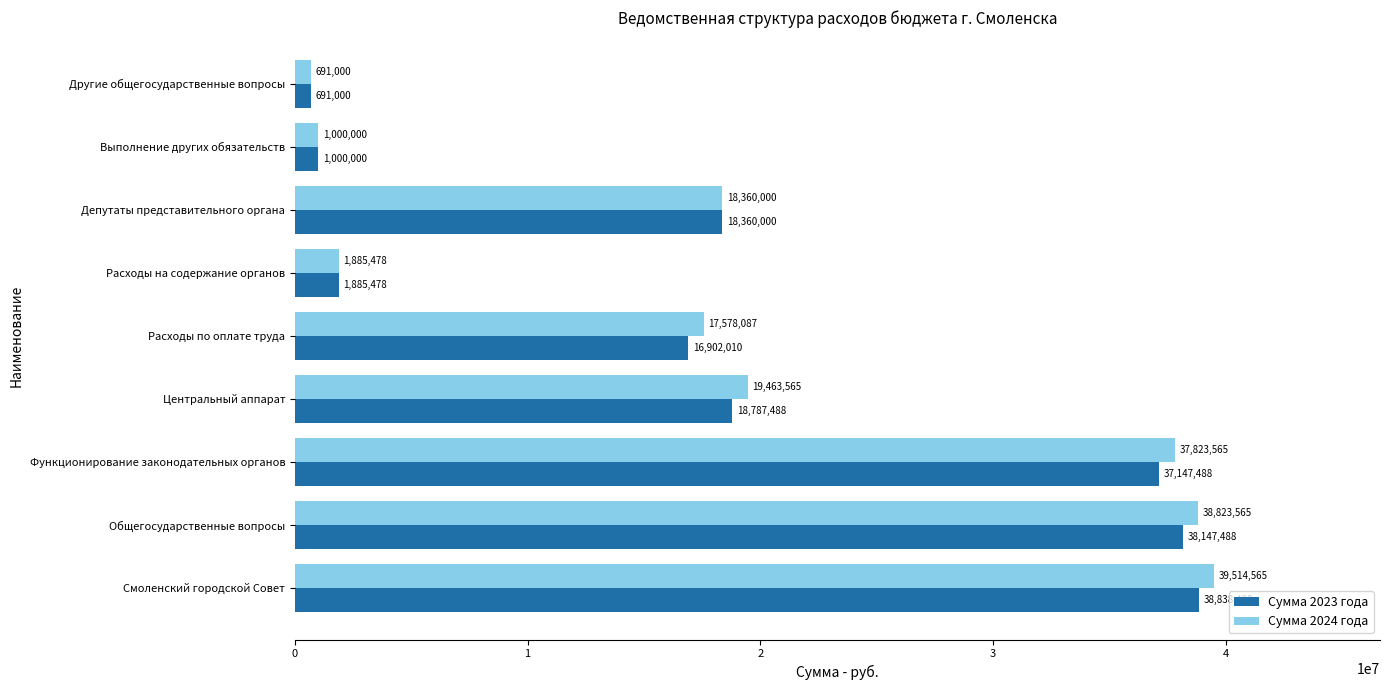

The value of Сумма 2023 года at Общегосударственные вопросы is 38147488. True or false?

True